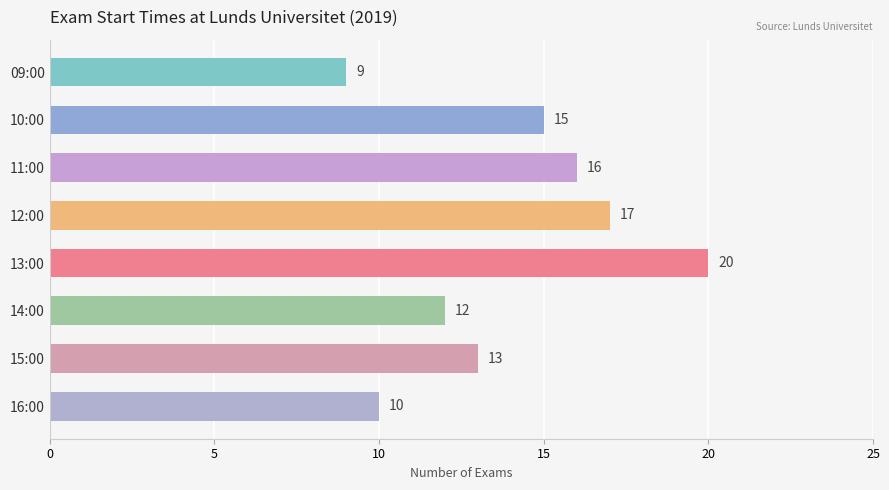

What is the change in value from 13:00 to 15:00?

-7